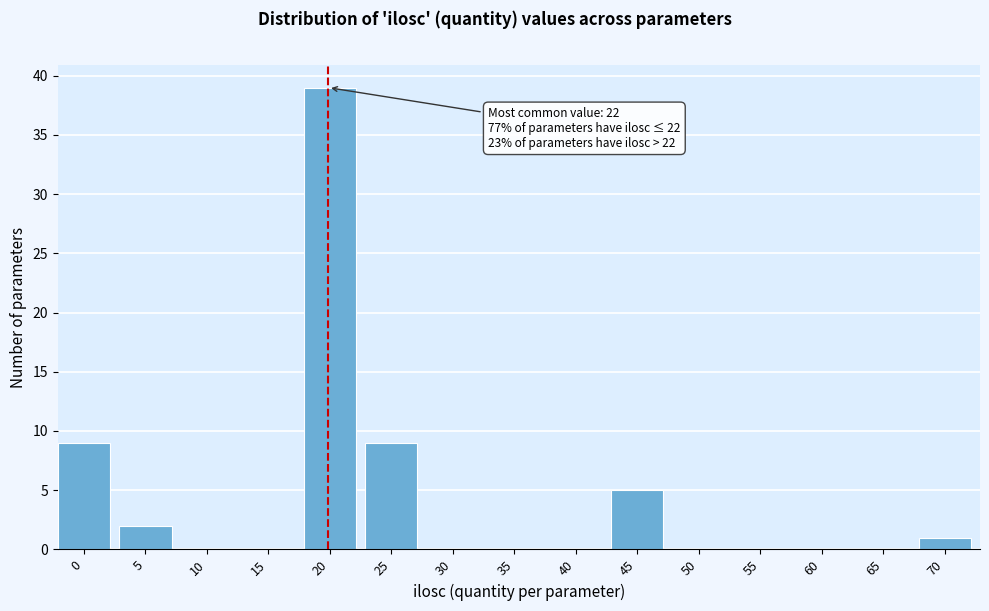

Reading right to left, list all the values displayed in this chart.

70=1	65=0	60=0	55=0	50=0	45=5	40=0	35=0	30=0	25=9	20=39	15=0	10=0	5=2	0=9